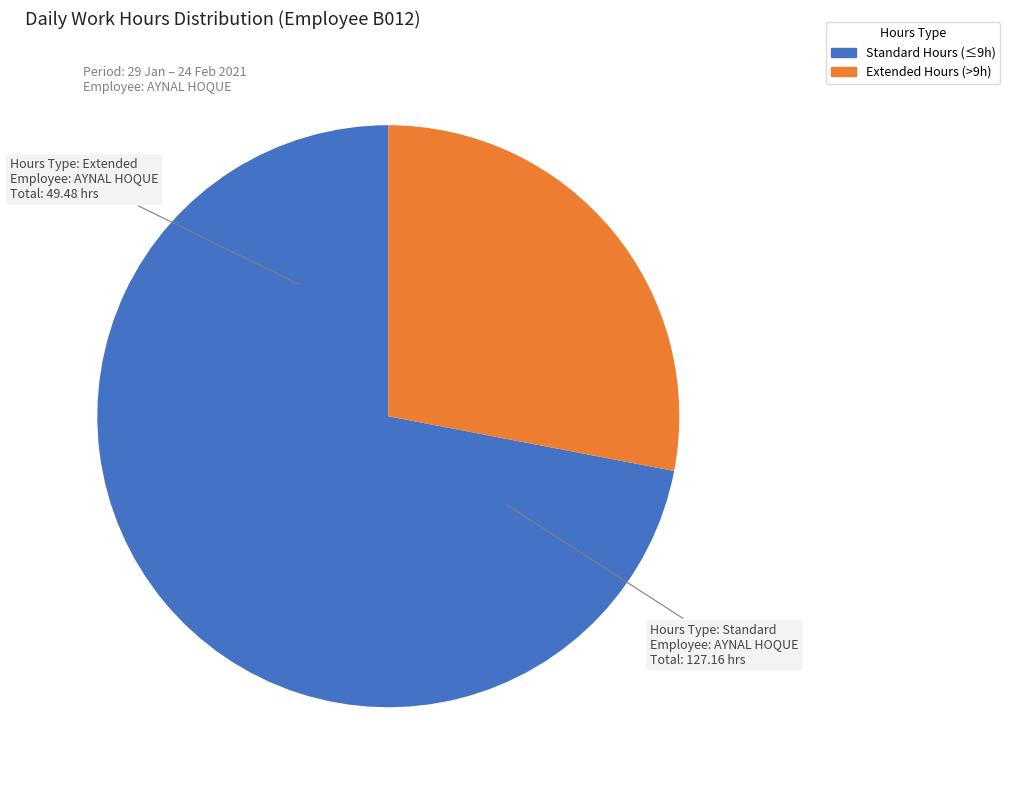

Is there a majority slice in this chart?

Yes